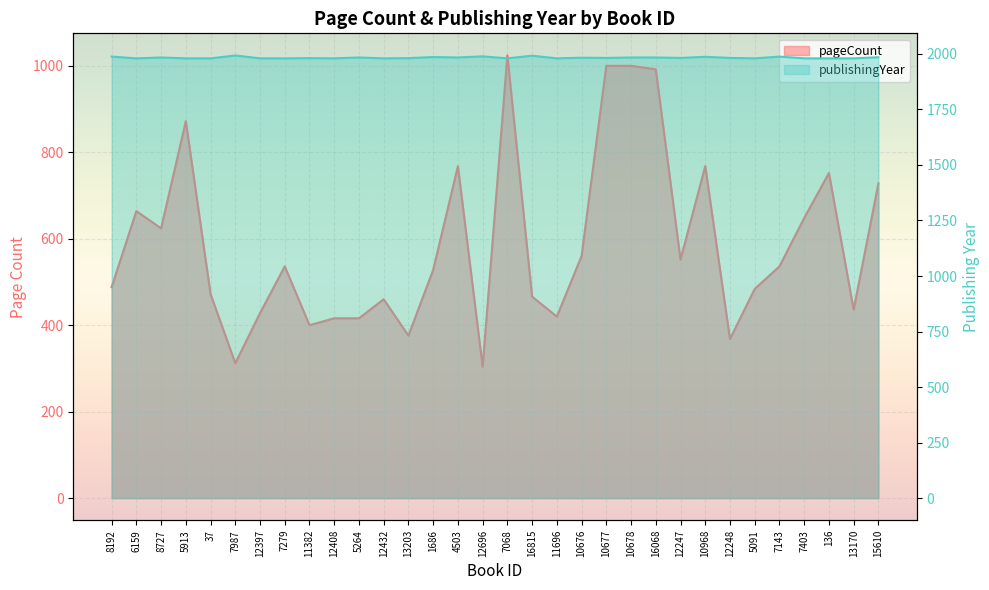

What is the difference between the publishingYear values at 7279 and 8727?

4